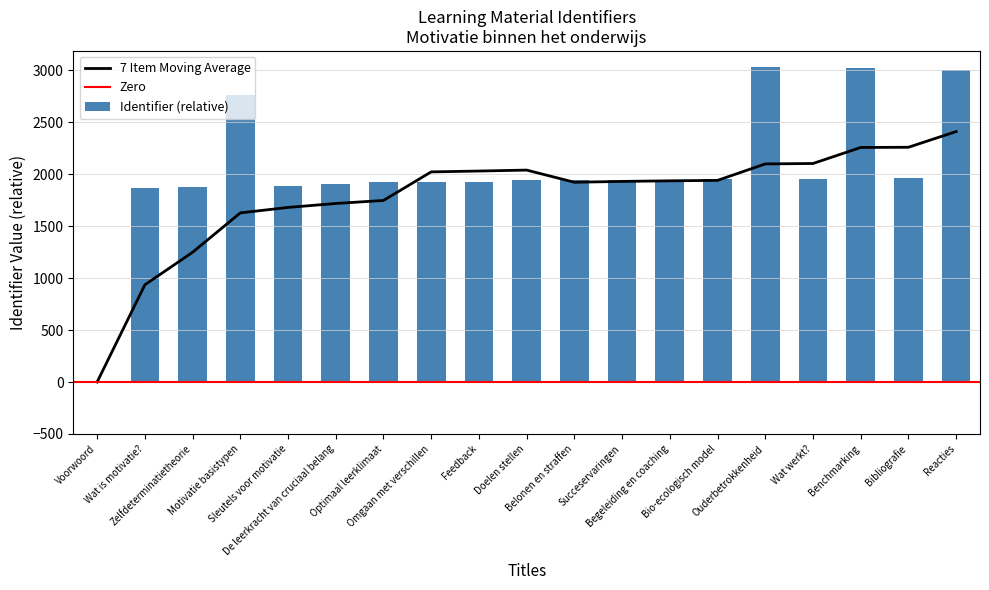

True or false: the data shows 2765 at Motivatie basistypen.

True